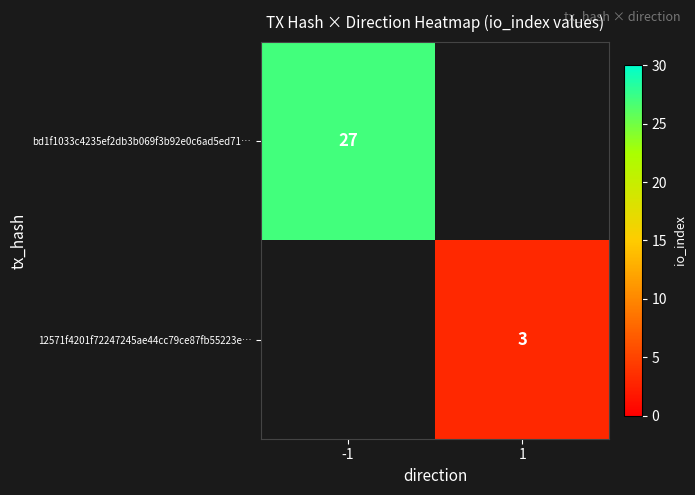

What is the greatest value displayed?

27.0